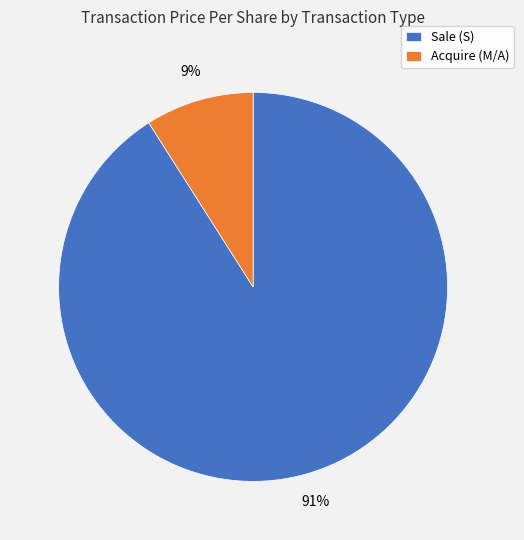

Rank the categories by value from highest to lowest.

Sale (S), Acquire (M/A)